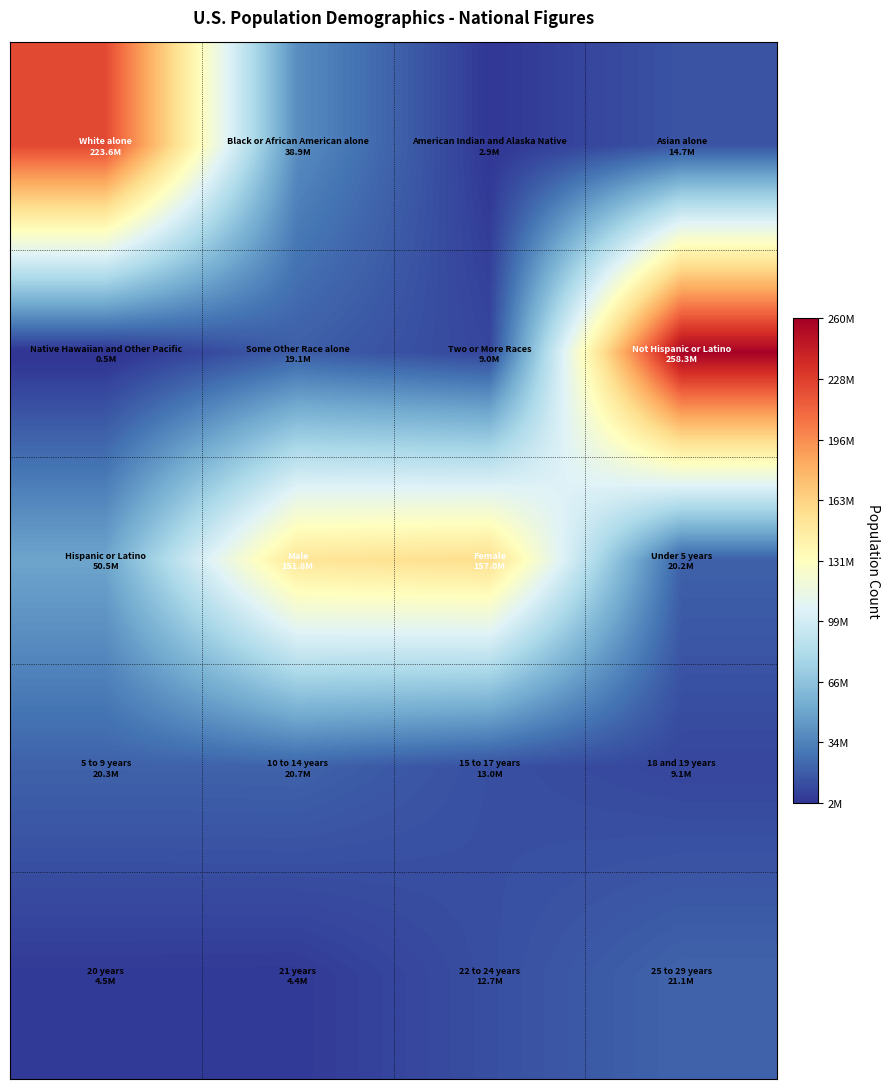

What is the smallest value displayed?

540013